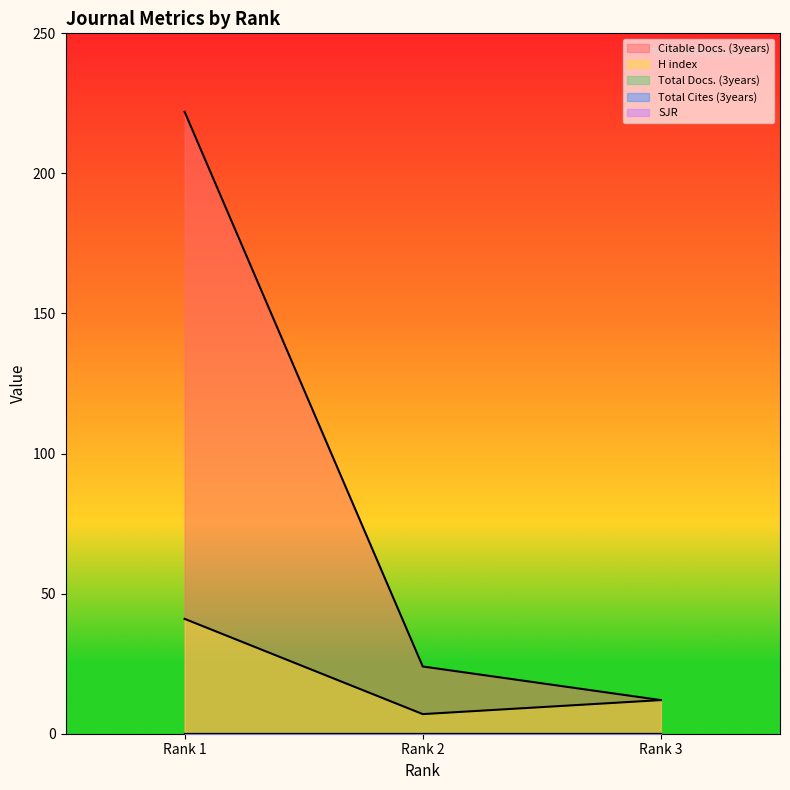

Which series has the widest spread of values?

Citable Docs. (3years)